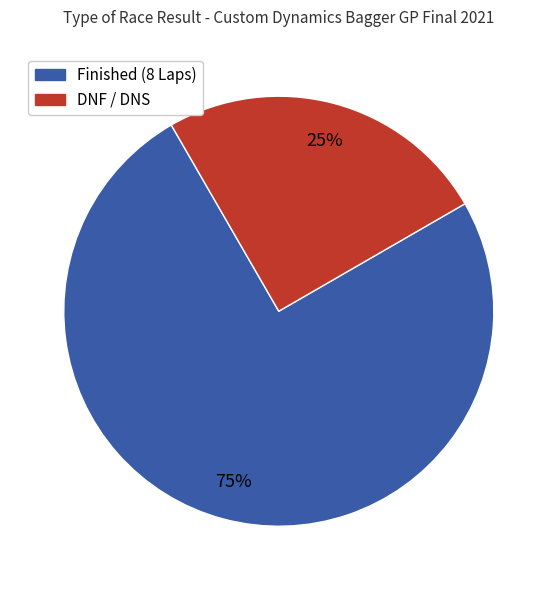

To the nearest percent, what is the difference between the largest and smallest slice percentages?

50%